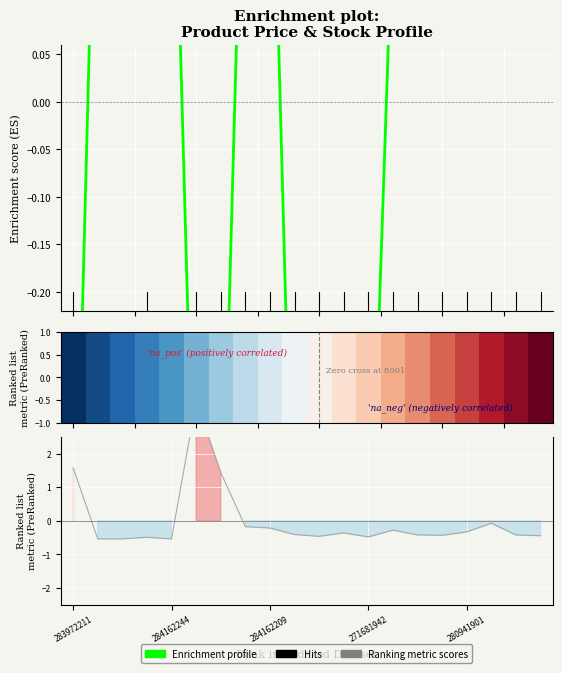

At how many categories does at least one series exceed 0?

17